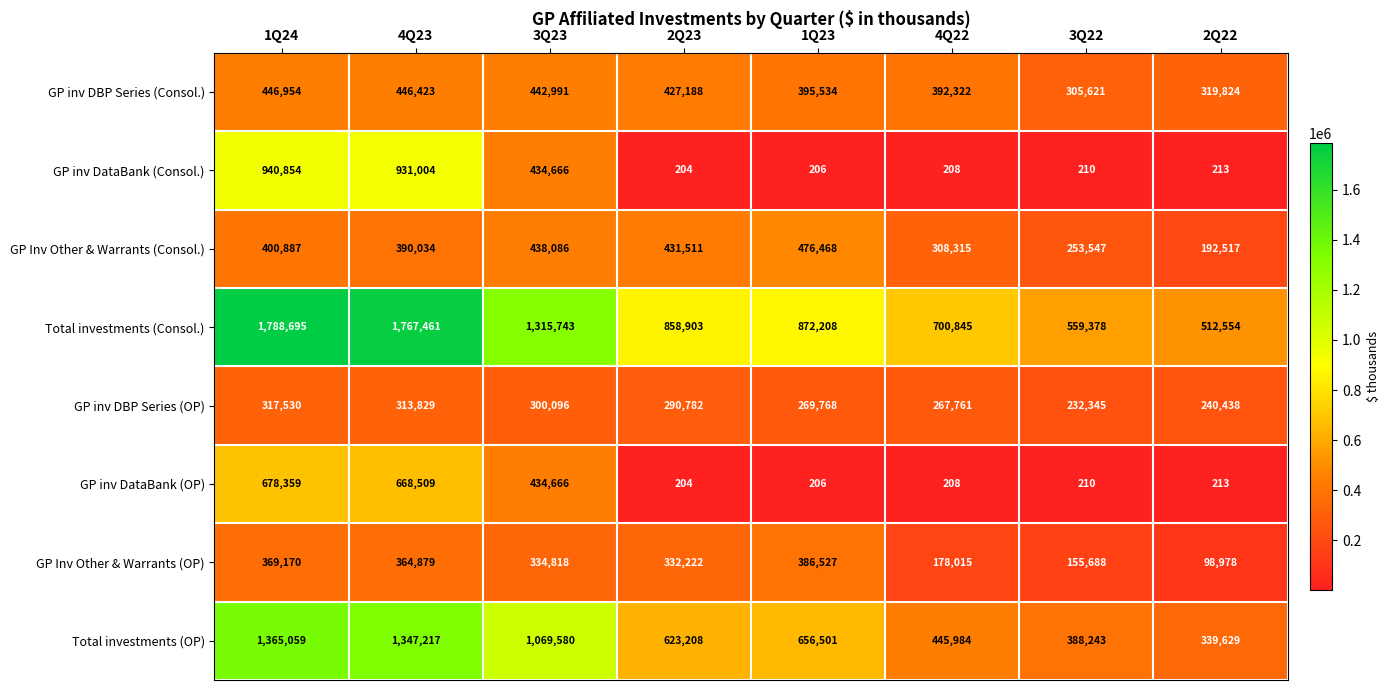

Where does the GP Inv Other & Warrants (OP) series first go above 334818?

1Q24